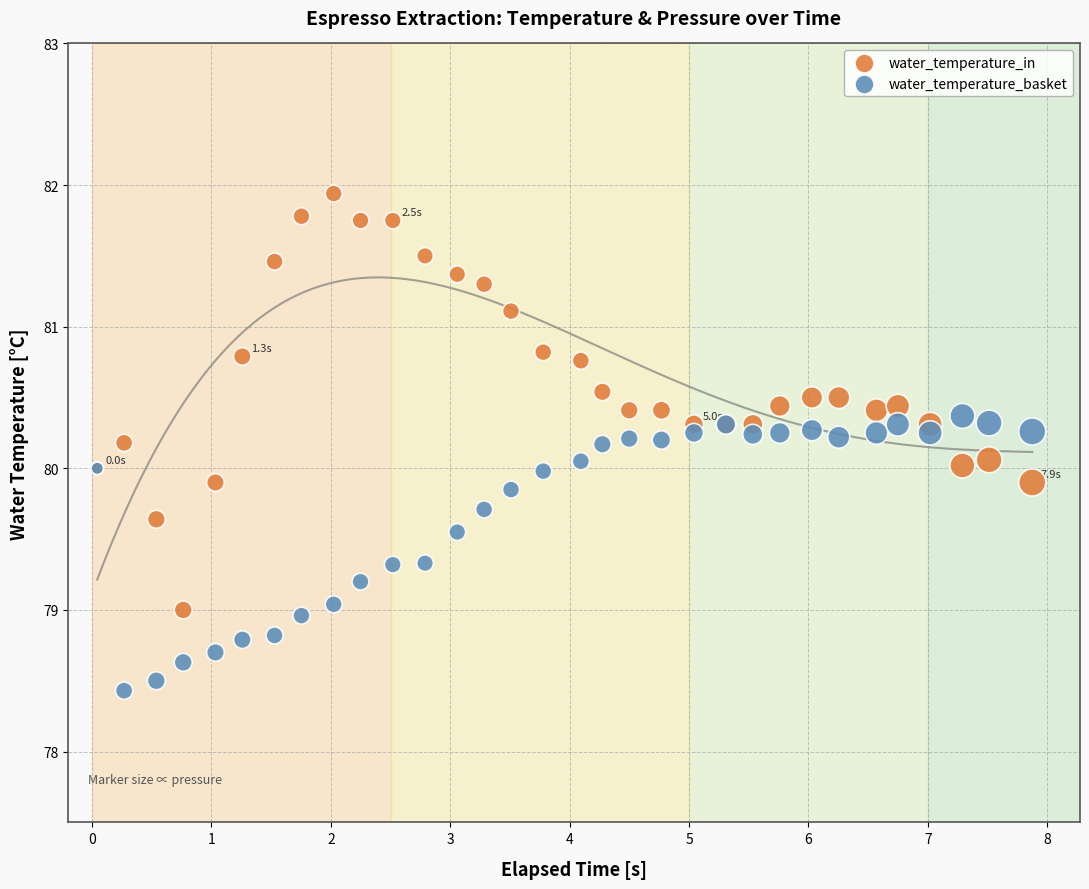

Which series contains the highest Y value?

water_temperature_in